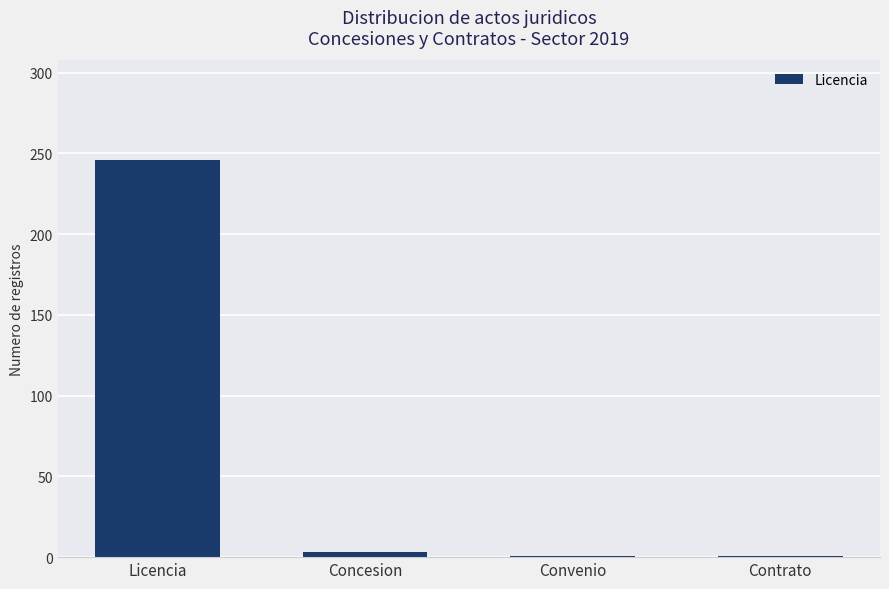

What position from the right is Convenio?

2